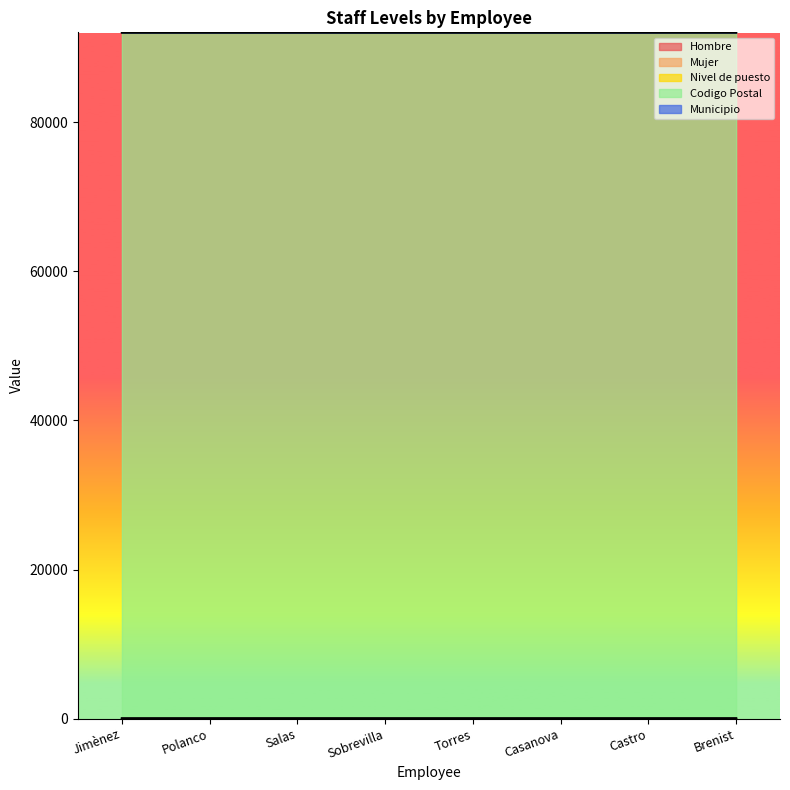

What is the value of the Nivel de puesto point at the 5th from the left?

3